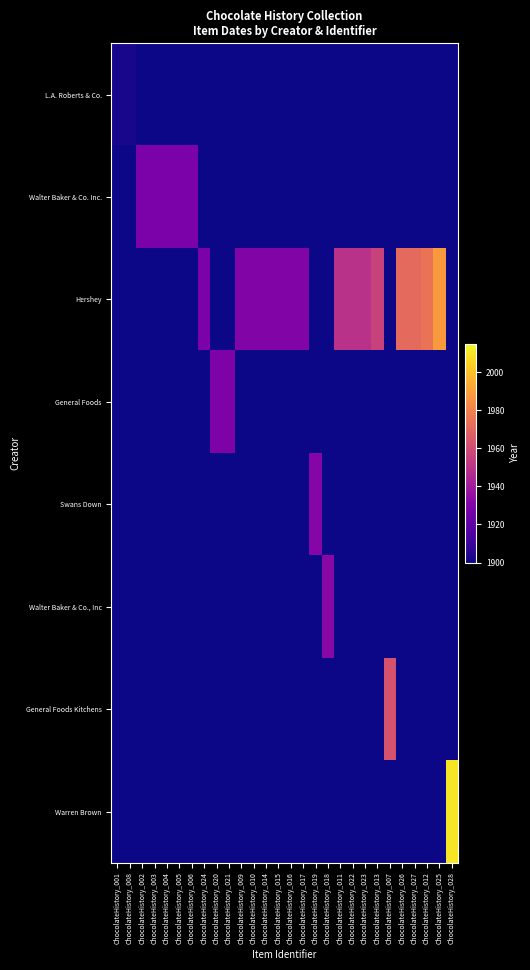

Reading left to right, extract all data points from this chart.

L.A. Roberts & Co.: ChocolateHistory_001=1902	ChocolateHistory_008=1902	ChocolateHistory_002=0	ChocolateHistory_003=0	ChocolateHistory_004=0	ChocolateHistory_005=0	ChocolateHistory_006=0	ChocolateHistory_024=0	ChocolateHistory_020=0	ChocolateHistory_021=0	ChocolateHistory_009=0	ChocolateHistory_010=0	ChocolateHistory_014=0	ChocolateHistory_015=0	ChocolateHistory_016=0	ChocolateHistory_017=0	ChocolateHistory_019=0	ChocolateHistory_018=0	ChocolateHistory_011=0	ChocolateHistory_022=0	ChocolateHistory_023=0	ChocolateHistory_013=0	ChocolateHistory_007=0	ChocolateHistory_026=0	ChocolateHistory_027=0	ChocolateHistory_012=0	ChocolateHistory_025=0	ChocolateHistory_028=0
Walter Baker & Co. Inc.: ChocolateHistory_001=0	ChocolateHistory_008=0	ChocolateHistory_002=1928	ChocolateHistory_003=1928	ChocolateHistory_004=1928	ChocolateHistory_005=1928	ChocolateHistory_006=1928	ChocolateHistory_024=0	ChocolateHistory_020=0	ChocolateHistory_021=0	ChocolateHistory_009=0	ChocolateHistory_010=0	ChocolateHistory_014=0	ChocolateHistory_015=0	ChocolateHistory_016=0	ChocolateHistory_017=0	ChocolateHistory_019=0	ChocolateHistory_018=0	ChocolateHistory_011=0	ChocolateHistory_022=0	ChocolateHistory_023=0	ChocolateHistory_013=0	ChocolateHistory_007=0	ChocolateHistory_026=0	ChocolateHistory_027=0	ChocolateHistory_012=0	ChocolateHistory_025=0	ChocolateHistory_028=0
Hershey: ChocolateHistory_001=0	ChocolateHistory_008=0	ChocolateHistory_002=0	ChocolateHistory_003=0	ChocolateHistory_004=0	ChocolateHistory_005=0	ChocolateHistory_006=0	ChocolateHistory_024=1928	ChocolateHistory_020=0	ChocolateHistory_021=0	ChocolateHistory_009=1930	ChocolateHistory_010=1930	ChocolateHistory_014=1930	ChocolateHistory_015=1930	ChocolateHistory_016=1930	ChocolateHistory_017=1930	ChocolateHistory_019=0	ChocolateHistory_018=0	ChocolateHistory_011=1949	ChocolateHistory_022=1949	ChocolateHistory_023=1949	ChocolateHistory_013=1956	ChocolateHistory_007=0	ChocolateHistory_026=1971	ChocolateHistory_027=1971	ChocolateHistory_012=1975	ChocolateHistory_025=1988	ChocolateHistory_028=0
General Foods: ChocolateHistory_001=0	ChocolateHistory_008=0	ChocolateHistory_002=0	ChocolateHistory_003=0	ChocolateHistory_004=0	ChocolateHistory_005=0	ChocolateHistory_006=0	ChocolateHistory_024=0	ChocolateHistory_020=1929	ChocolateHistory_021=1929	ChocolateHistory_009=0	ChocolateHistory_010=0	ChocolateHistory_014=0	ChocolateHistory_015=0	ChocolateHistory_016=0	ChocolateHistory_017=0	ChocolateHistory_019=0	ChocolateHistory_018=0	ChocolateHistory_011=0	ChocolateHistory_022=0	ChocolateHistory_023=0	ChocolateHistory_013=0	ChocolateHistory_007=0	ChocolateHistory_026=0	ChocolateHistory_027=0	ChocolateHistory_012=0	ChocolateHistory_025=0	ChocolateHistory_028=0
Swans Down: ChocolateHistory_001=0	ChocolateHistory_008=0	ChocolateHistory_002=0	ChocolateHistory_003=0	ChocolateHistory_004=0	ChocolateHistory_005=0	ChocolateHistory_006=0	ChocolateHistory_024=0	ChocolateHistory_020=0	ChocolateHistory_021=0	ChocolateHistory_009=0	ChocolateHistory_010=0	ChocolateHistory_014=0	ChocolateHistory_015=0	ChocolateHistory_016=0	ChocolateHistory_017=0	ChocolateHistory_019=1931	ChocolateHistory_018=0	ChocolateHistory_011=0	ChocolateHistory_022=0	ChocolateHistory_023=0	ChocolateHistory_013=0	ChocolateHistory_007=0	ChocolateHistory_026=0	ChocolateHistory_027=0	ChocolateHistory_012=0	ChocolateHistory_025=0	ChocolateHistory_028=0
Walter Baker & Co., Inc: ChocolateHistory_001=0	ChocolateHistory_008=0	ChocolateHistory_002=0	ChocolateHistory_003=0	ChocolateHistory_004=0	ChocolateHistory_005=0	ChocolateHistory_006=0	ChocolateHistory_024=0	ChocolateHistory_020=0	ChocolateHistory_021=0	ChocolateHistory_009=0	ChocolateHistory_010=0	ChocolateHistory_014=0	ChocolateHistory_015=0	ChocolateHistory_016=0	ChocolateHistory_017=0	ChocolateHistory_019=0	ChocolateHistory_018=1932	ChocolateHistory_011=0	ChocolateHistory_022=0	ChocolateHistory_023=0	ChocolateHistory_013=0	ChocolateHistory_007=0	ChocolateHistory_026=0	ChocolateHistory_027=0	ChocolateHistory_012=0	ChocolateHistory_025=0	ChocolateHistory_028=0
General Foods Kitchens: ChocolateHistory_001=0	ChocolateHistory_008=0	ChocolateHistory_002=0	ChocolateHistory_003=0	ChocolateHistory_004=0	ChocolateHistory_005=0	ChocolateHistory_006=0	ChocolateHistory_024=0	ChocolateHistory_020=0	ChocolateHistory_021=0	ChocolateHistory_009=0	ChocolateHistory_010=0	ChocolateHistory_014=0	ChocolateHistory_015=0	ChocolateHistory_016=0	ChocolateHistory_017=0	ChocolateHistory_019=0	ChocolateHistory_018=0	ChocolateHistory_011=0	ChocolateHistory_022=0	ChocolateHistory_023=0	ChocolateHistory_013=0	ChocolateHistory_007=1962	ChocolateHistory_026=0	ChocolateHistory_027=0	ChocolateHistory_012=0	ChocolateHistory_025=0	ChocolateHistory_028=0
Warren Brown: ChocolateHistory_001=0	ChocolateHistory_008=0	ChocolateHistory_002=0	ChocolateHistory_003=0	ChocolateHistory_004=0	ChocolateHistory_005=0	ChocolateHistory_006=0	ChocolateHistory_024=0	ChocolateHistory_020=0	ChocolateHistory_021=0	ChocolateHistory_009=0	ChocolateHistory_010=0	ChocolateHistory_014=0	ChocolateHistory_015=0	ChocolateHistory_016=0	ChocolateHistory_017=0	ChocolateHistory_019=0	ChocolateHistory_018=0	ChocolateHistory_011=0	ChocolateHistory_022=0	ChocolateHistory_023=0	ChocolateHistory_013=0	ChocolateHistory_007=0	ChocolateHistory_026=0	ChocolateHistory_027=0	ChocolateHistory_012=0	ChocolateHistory_025=0	ChocolateHistory_028=2010